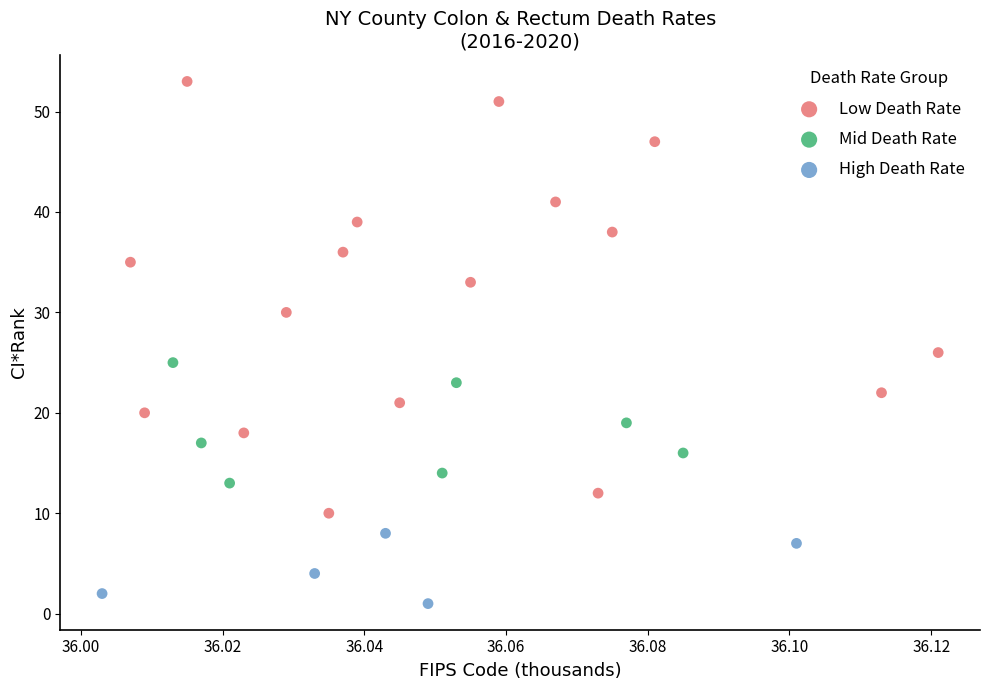

Which series reaches the minimum Y coordinate?

High Death Rate